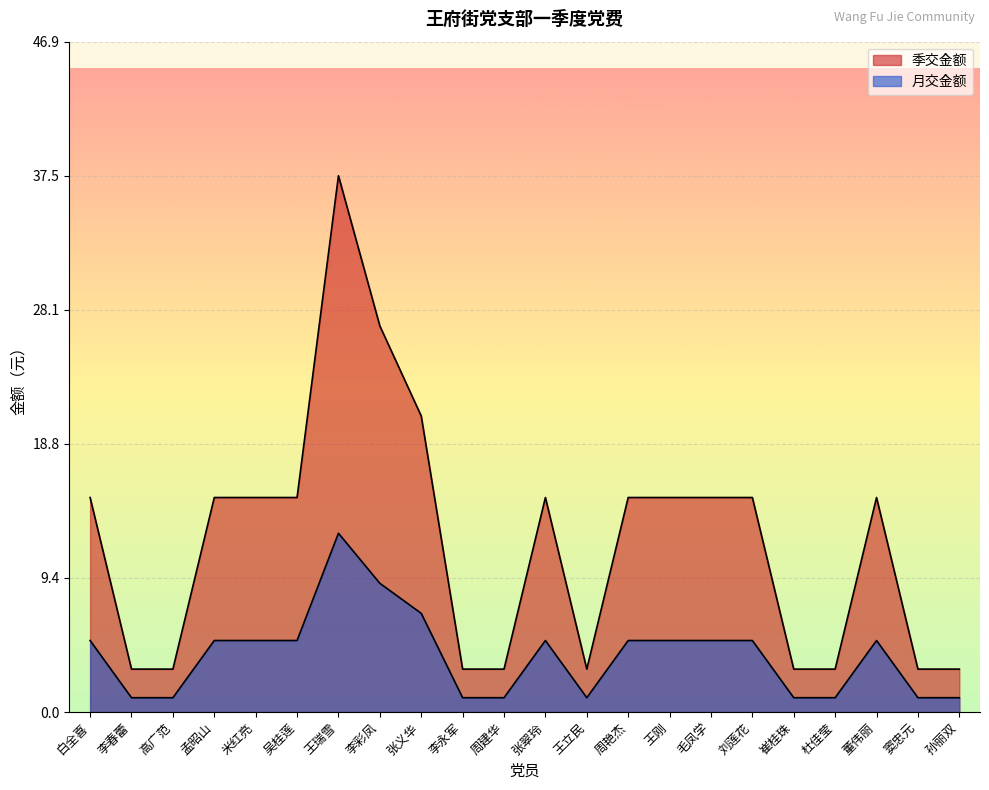

Rank the categories by 季交金额 value from highest to lowest.

王瑞雪, 李彩凤, 张义华, 白全喜, 孟昭山, 米红亮, 吴桂莲, 张翠玲, 周艳杰, 王刚, 毛凤学, 刘莲花, 董伟丽, 李春蕾, 高广范, 李永军, 周建华, 王立民, 崔桂珠, 杜佳莹, 窦忠元, 孙丽双